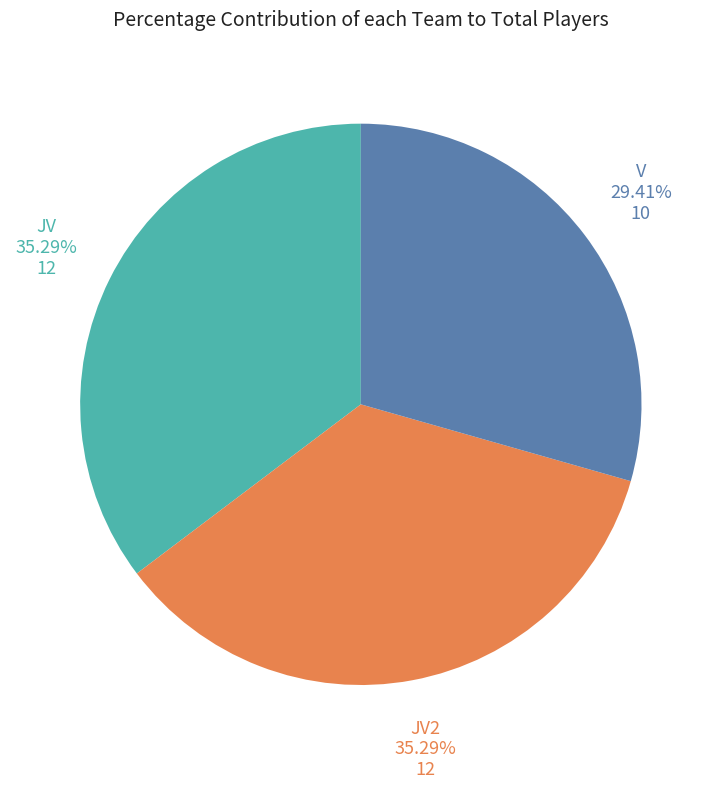

Does any single category account for the majority?

No